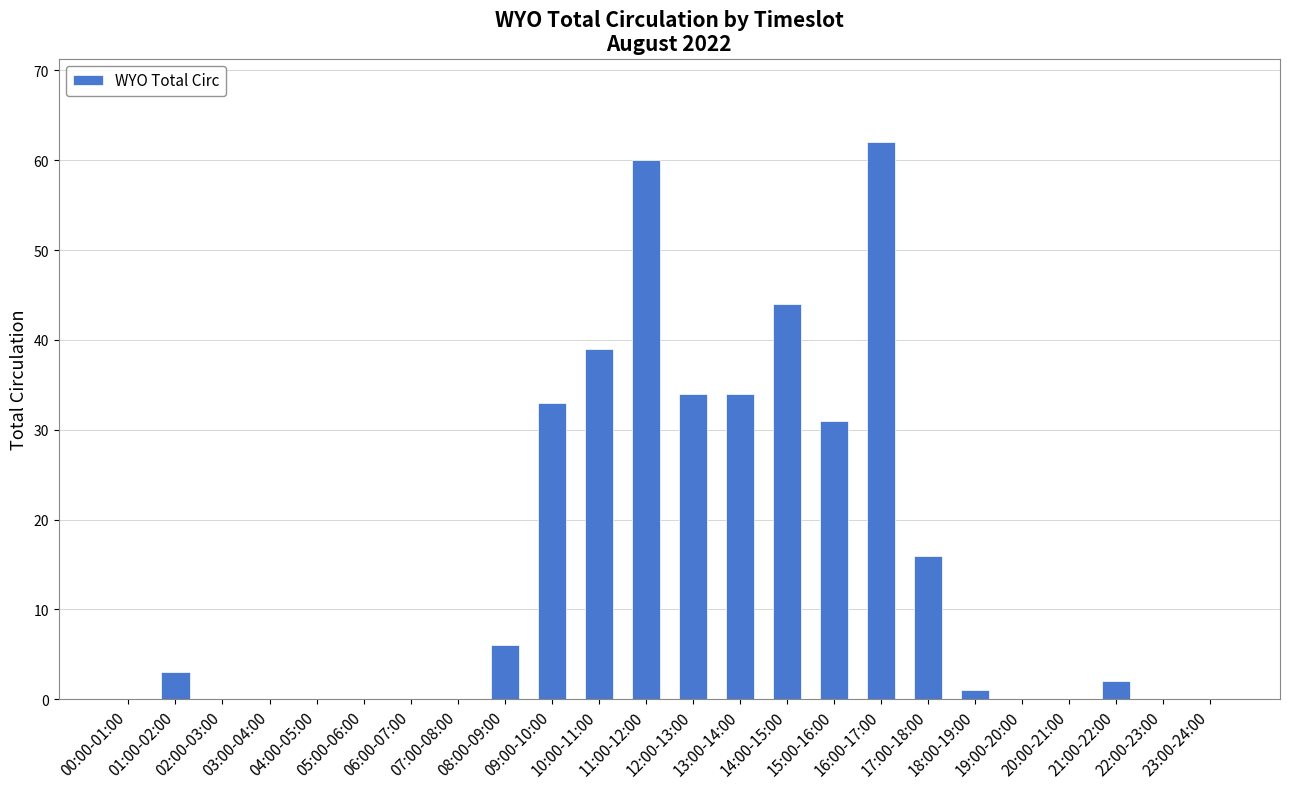

What is the maximum value shown in the chart?

62